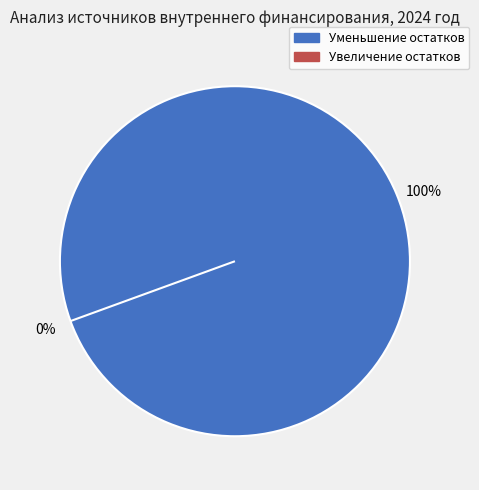

Does any single category account for the majority?

Yes